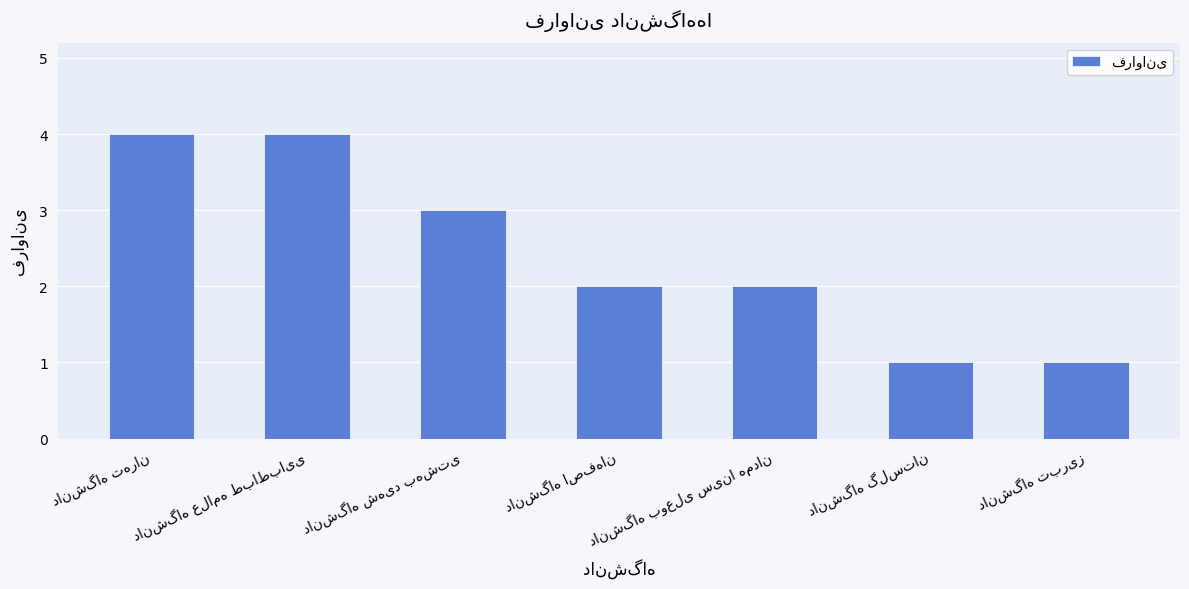

Reading left to right, extract all data points from this chart.

4	4	3	2	2	1	1